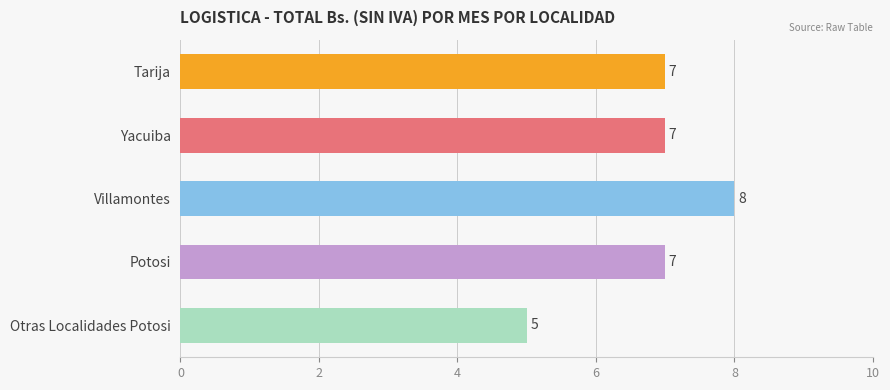

At which category does the chart reach its minimum across all series?

Otras Localidades Potosi